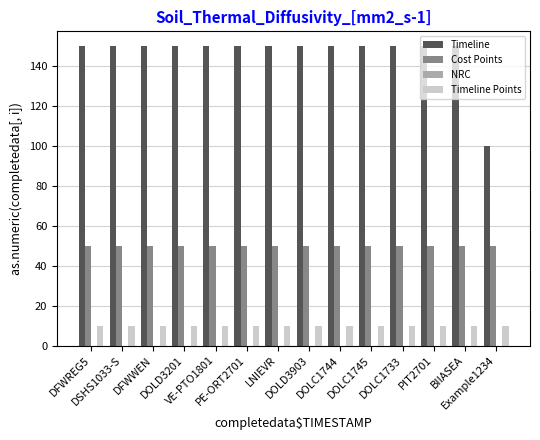

Which series has the largest range (max minus min)?

Timeline